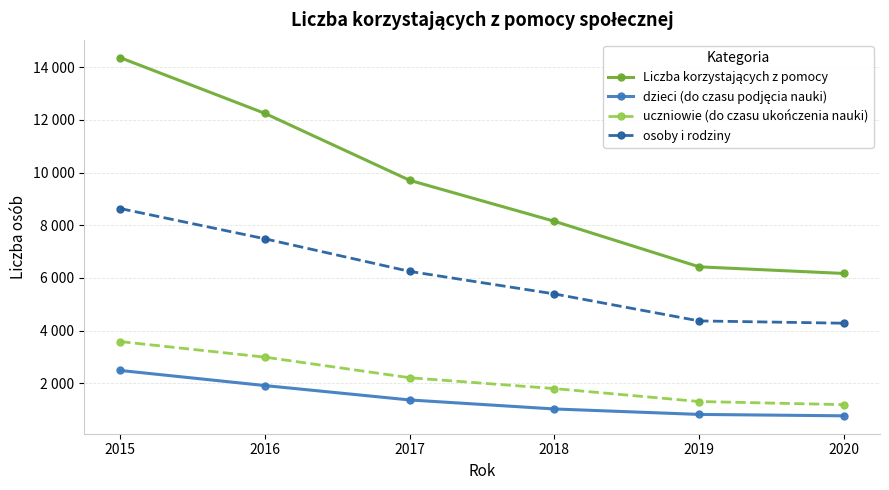

At which category does the chart reach its minimum across all series?

2020